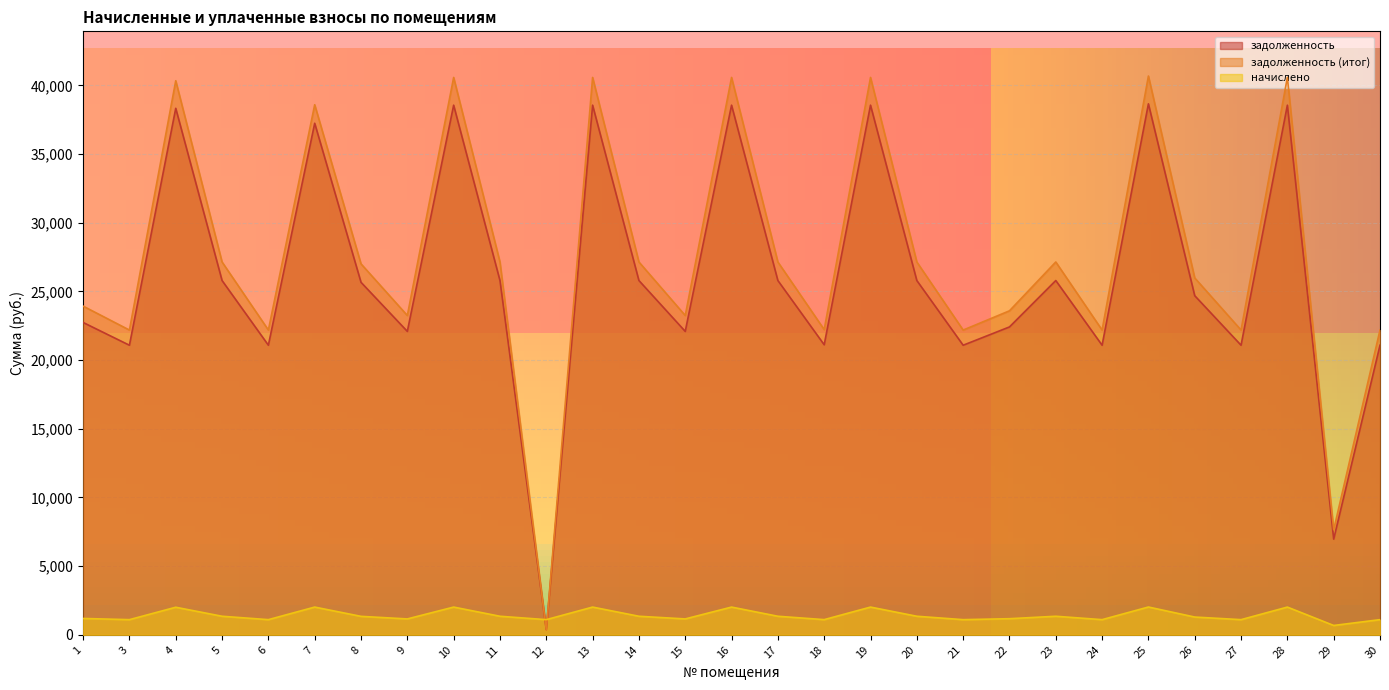

Reading left to right, list all the values displayed in this chart.

задолженность: 22738.8	21082.1	38331.1	25792.3	21082.1	37242.1	25662.4	22089.1	38558.5	25792.3	379.0	38558.5	25792.3	22089.1	38558.5	25792.3	21114.6	38558.5	25792.3	21082.1	22414.0	25792.3	21082.1	38656.0	24687.8	21082.1	38558.5	6967.9	21082.1
задолженность (итог): 23929.5	22186.0	40338.3	27142.9	22186.0	38590.3	27006.2	23245.8	40577.6	27142.9	368.0	40577.6	27142.9	23245.8	40577.6	27142.9	22220.2	40577.6	27142.9	22186.0	23587.7	27142.9	22186.0	40680.2	25980.6	22186.0	40577.6	7648.3	22186.0
начислено: 1190.7	1103.9	2007.2	1350.6	1103.9	2019.1	1343.8	1156.7	2019.1	1350.6	1103.9	2019.1	1350.6	1156.7	2019.1	1350.6	1105.7	2019.1	1350.6	1103.9	1173.7	1350.6	1103.9	2024.2	1292.8	1103.9	2019.1	680.4	1103.9